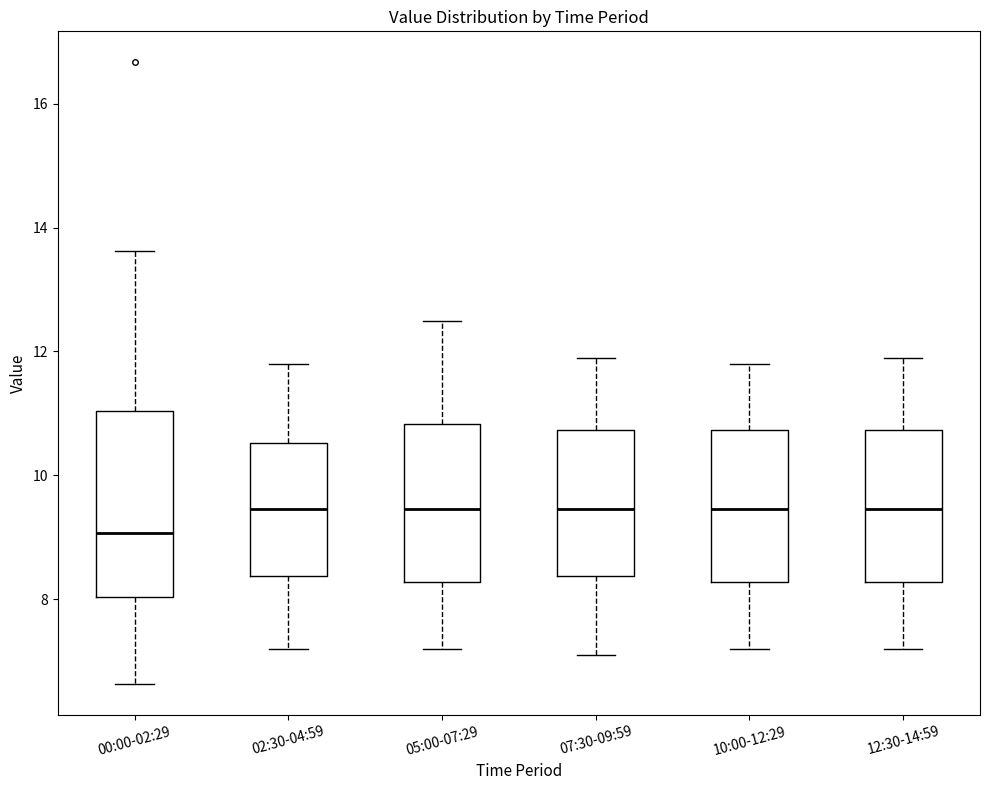

Reading left to right, transcribe this box plot: for each box, give where its median line is, the range the box spans, and where its two whiskers end, as read against the y-axis. The values are not printed on the chart, so give them approximately, as read against the axis.

00:00-02:29: median 9.0, box 8.0 to 11.0, whiskers 6.6 to 13.6
02:30-04:59: median 9.4, box 8.4 to 10.6, whiskers 7.2 to 11.8
05:00-07:29: median 9.4, box 8.2 to 10.8, whiskers 7.2 to 12.6
07:30-09:59: median 9.4, box 8.4 to 10.8, whiskers 7.2 to 12.0
10:00-12:29: median 9.4, box 8.2 to 10.8, whiskers 7.2 to 11.8
12:30-14:59: median 9.4, box 8.2 to 10.8, whiskers 7.2 to 12.0